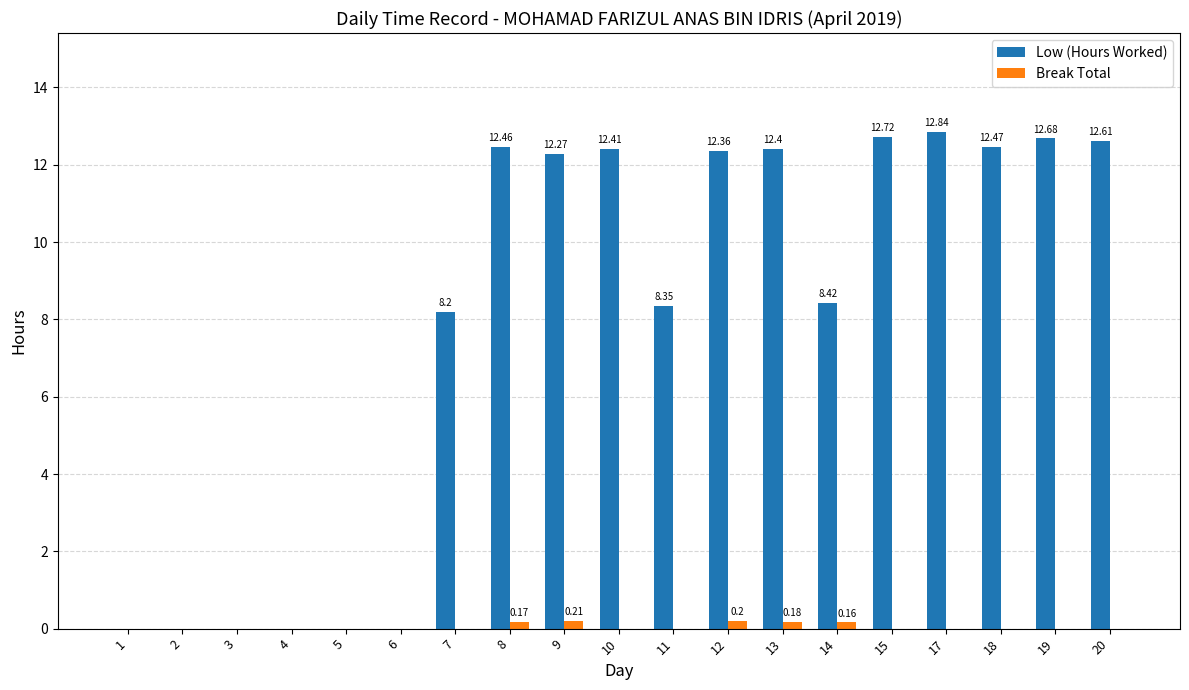

What is the difference between the Low (Hours Worked) values at 18 and 7?

4.3